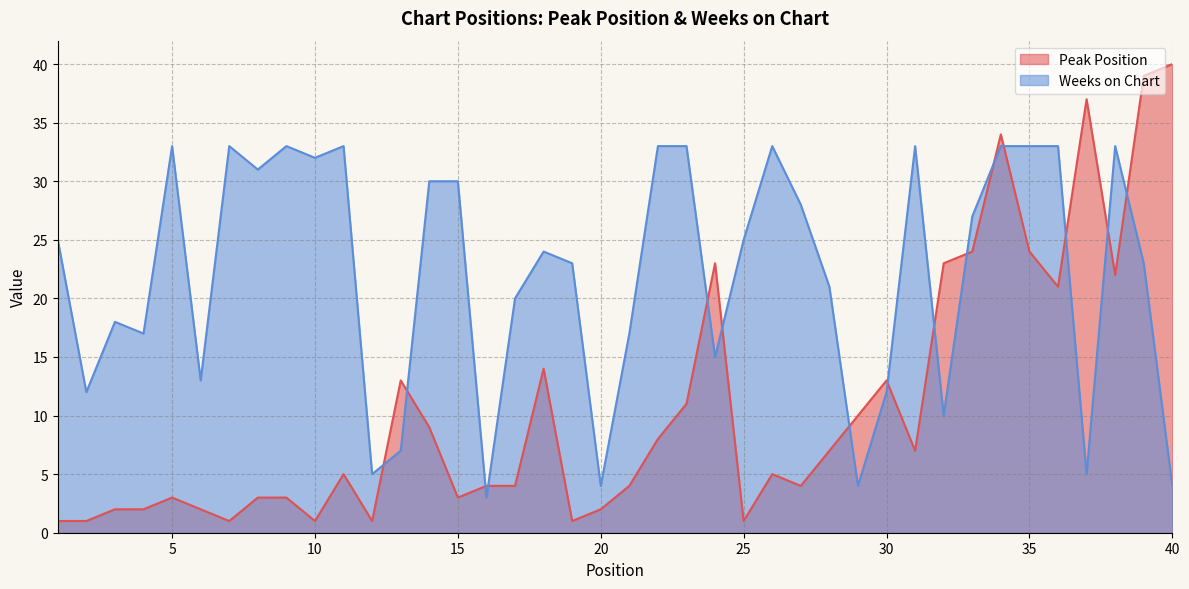

True or false: Peak Position and Weeks on Chart cross at least once.

True